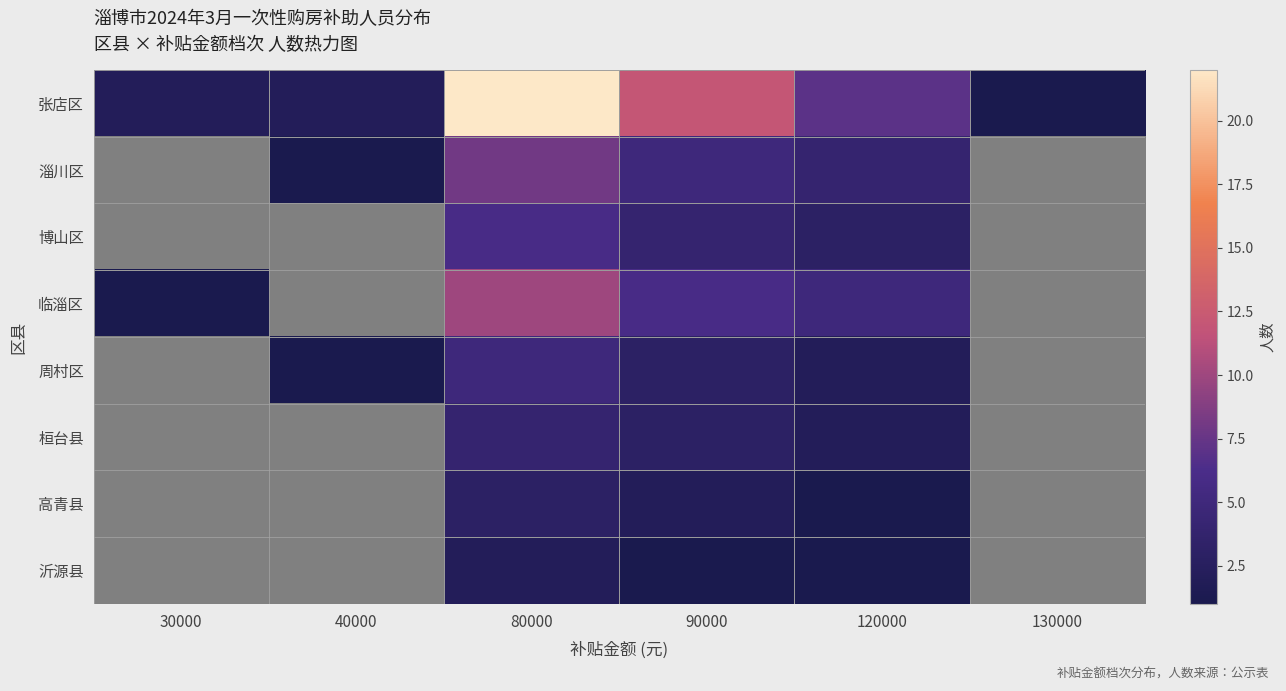

Which series has the largest range (max minus min)?

张店区